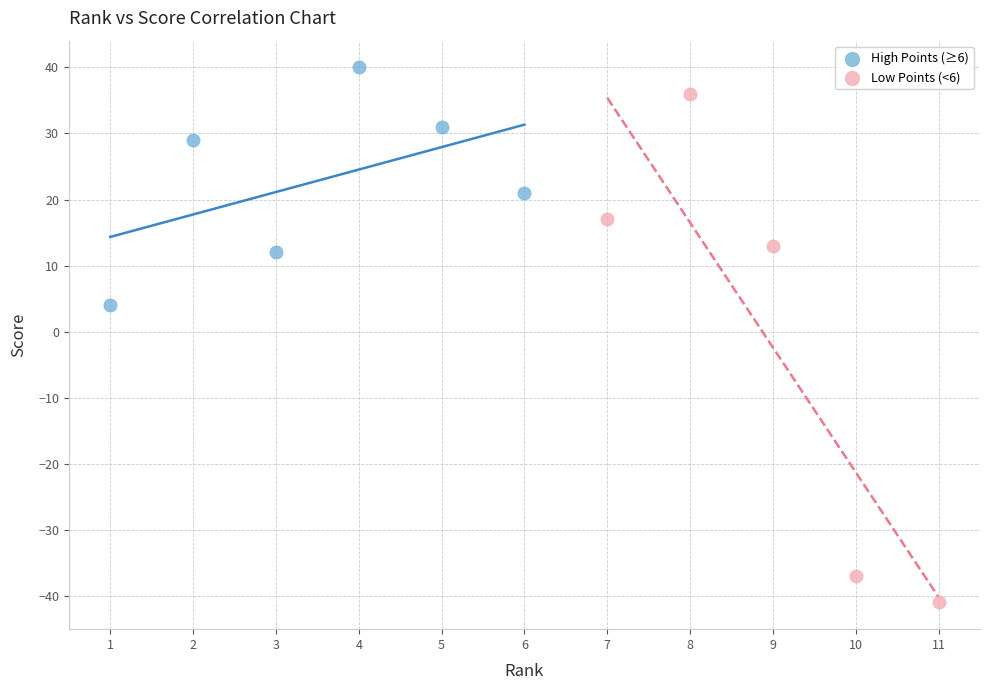

Which series contains the highest Y value?

High Points (≥6)